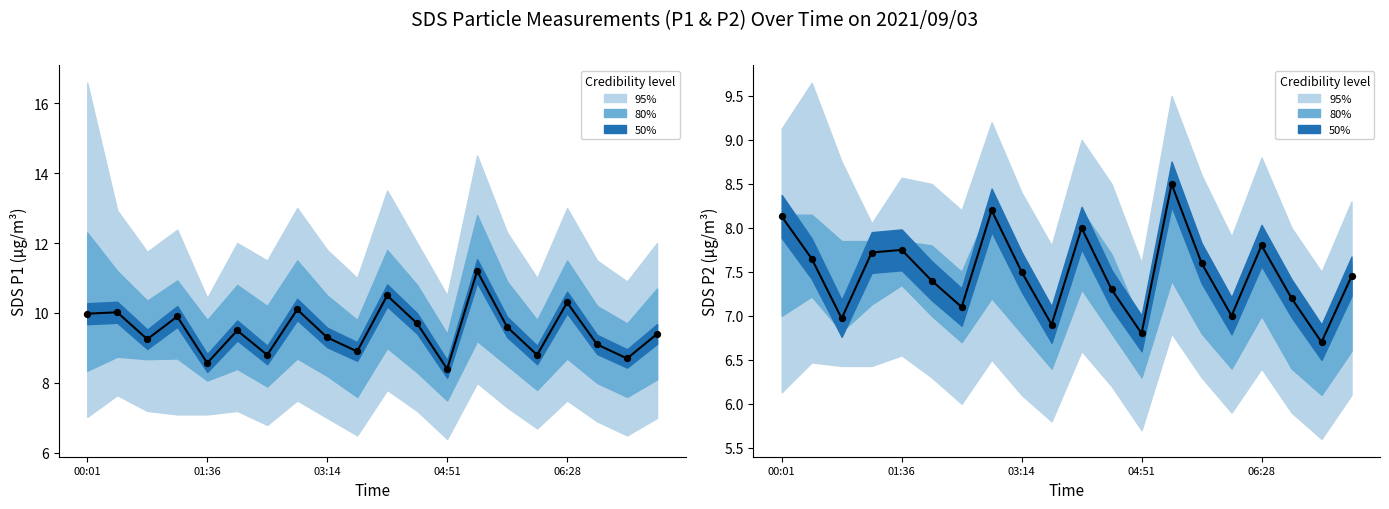

Which series has the largest total across all categories?

SDS_P1 observed